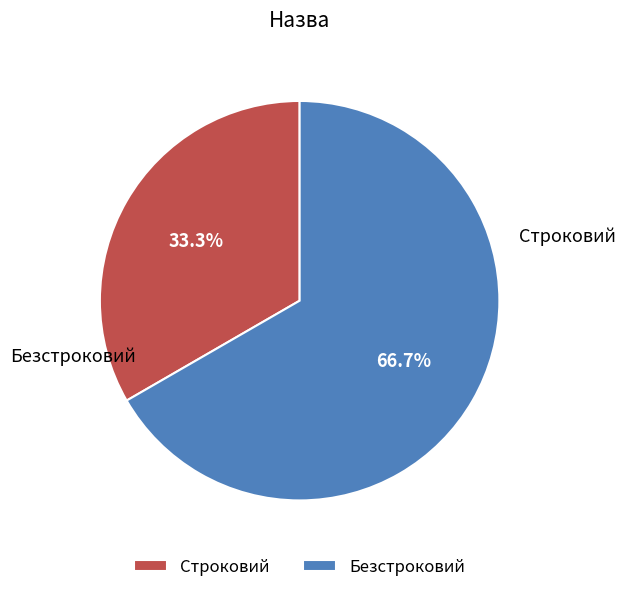

Is Строковий the majority of the pie?

No